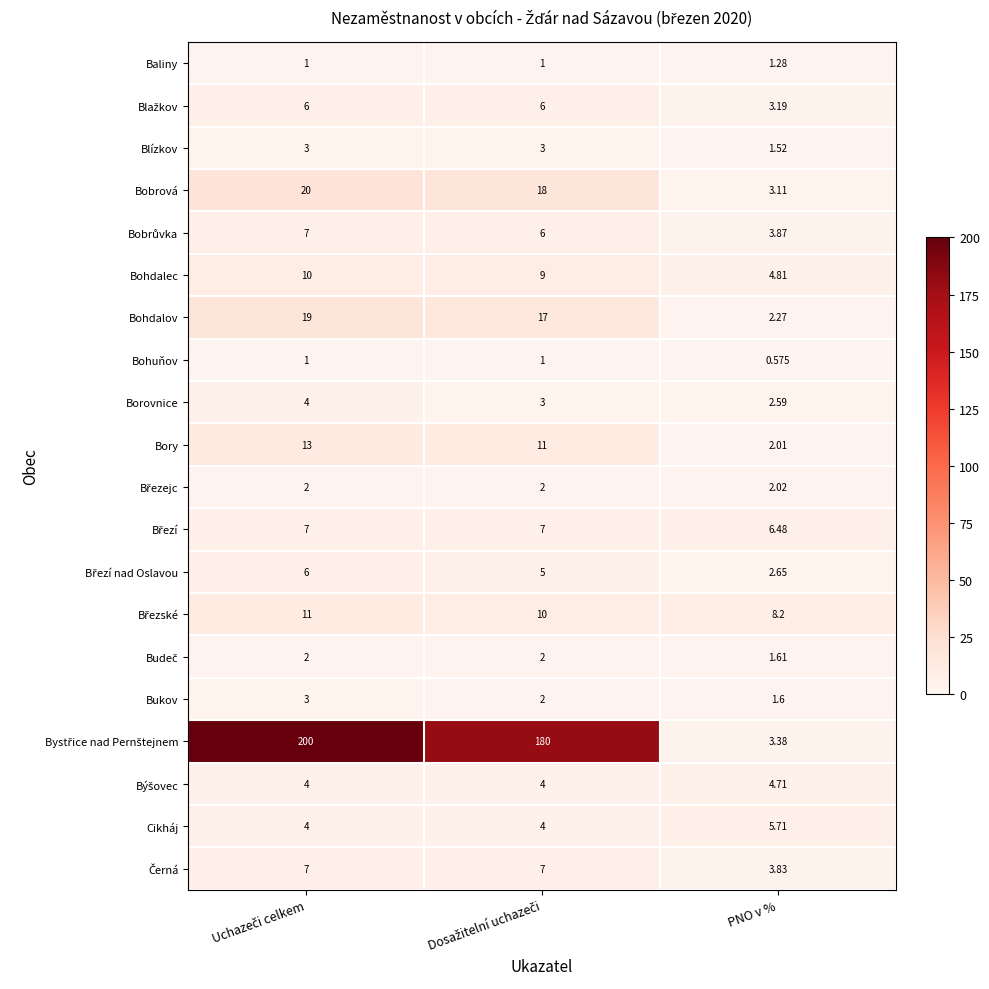

Which label corresponds to the smallest value in the chart?

PNO v %